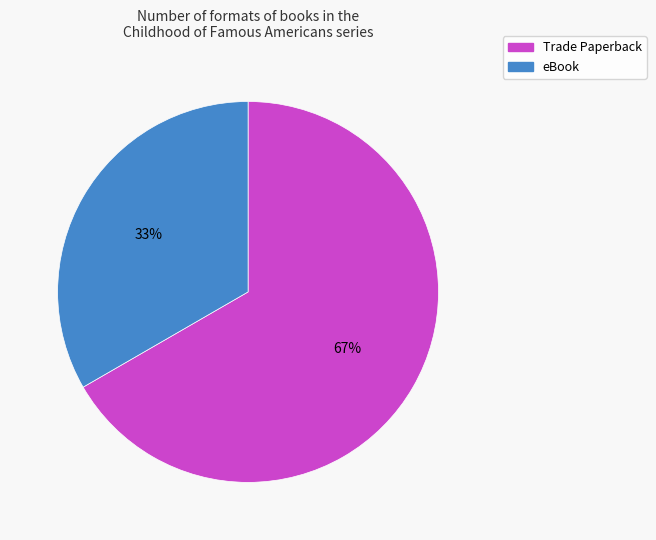

Combined, do Trade Paperback and eBook account for over 50%?

Yes